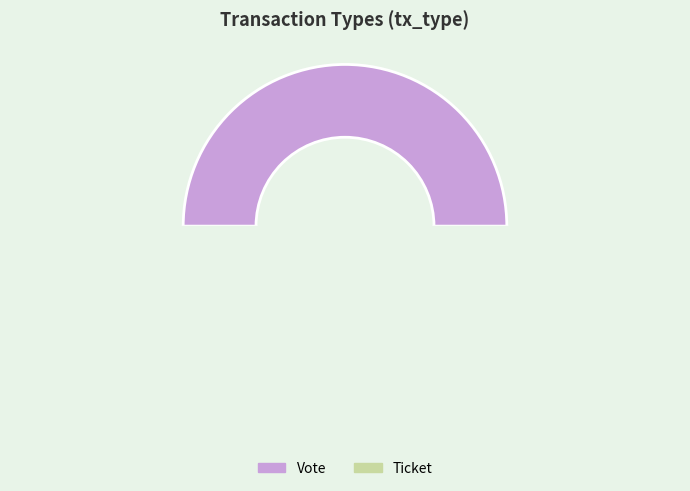

Do Ticket and Vote together represent more than half of the pie?

Yes